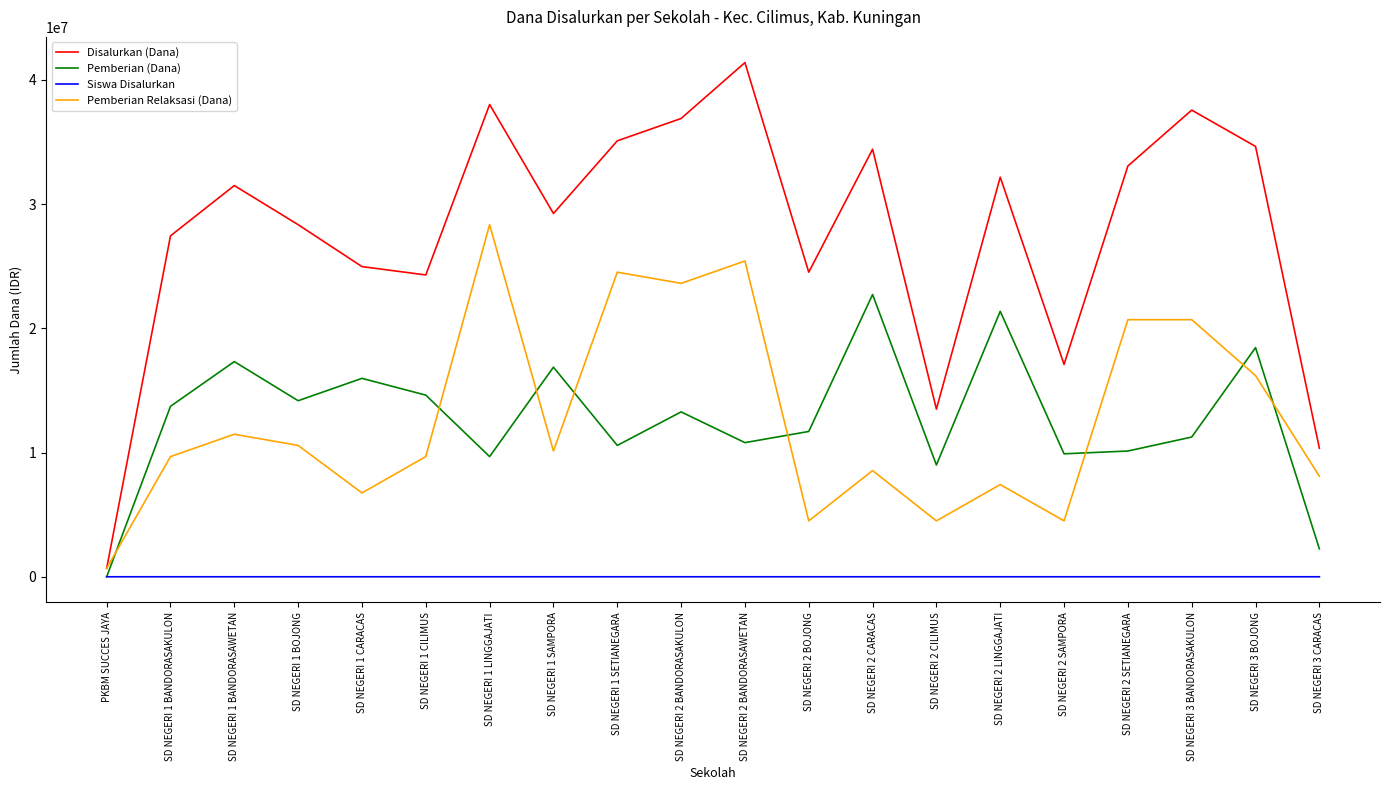

At which label does Pemberian (Dana) reach its peak?

SD NEGERI 2 CARACAS